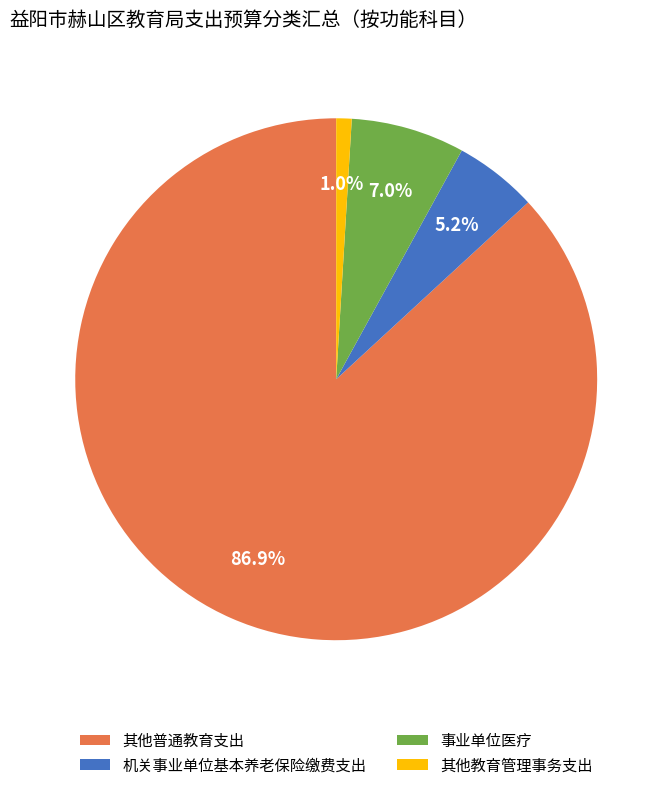

What is the smallest slice in the pie chart?

其他教育管理事务支出